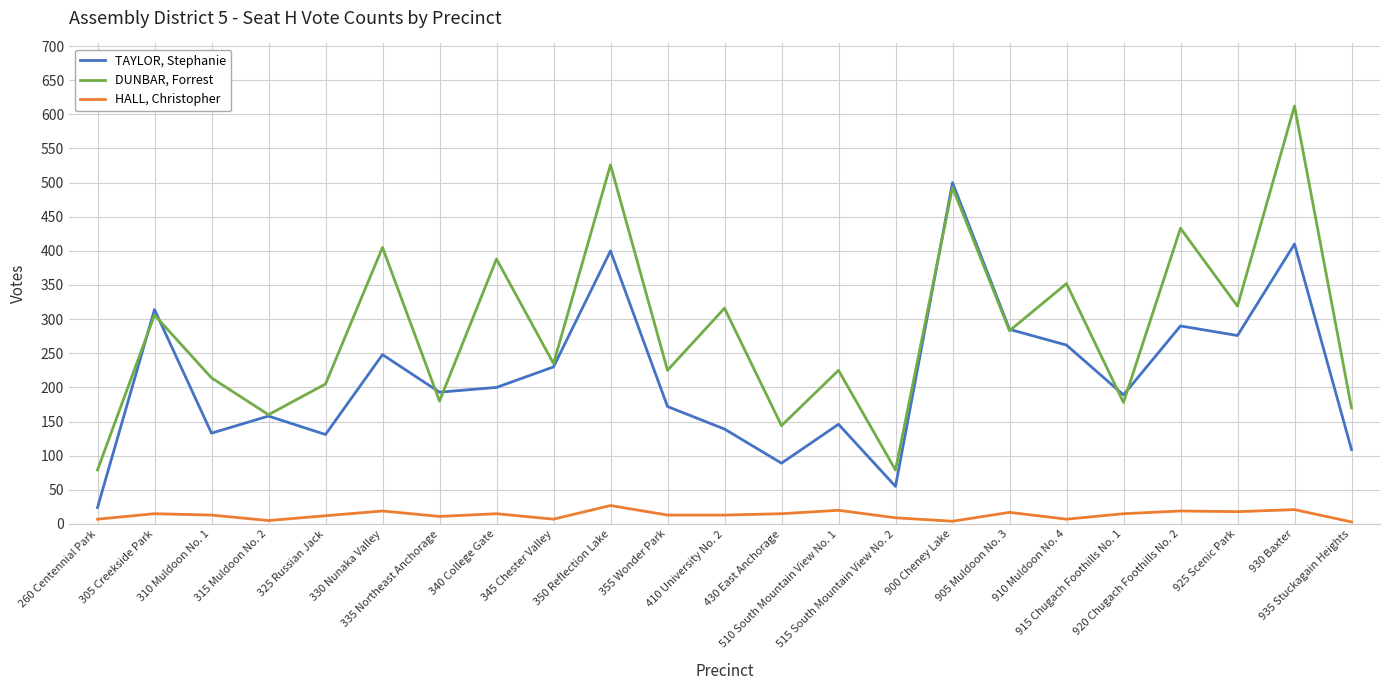

Which series changed the most between 310 Muldoon No. 1 and 910 Muldoon No. 4?

DUNBAR, Forrest